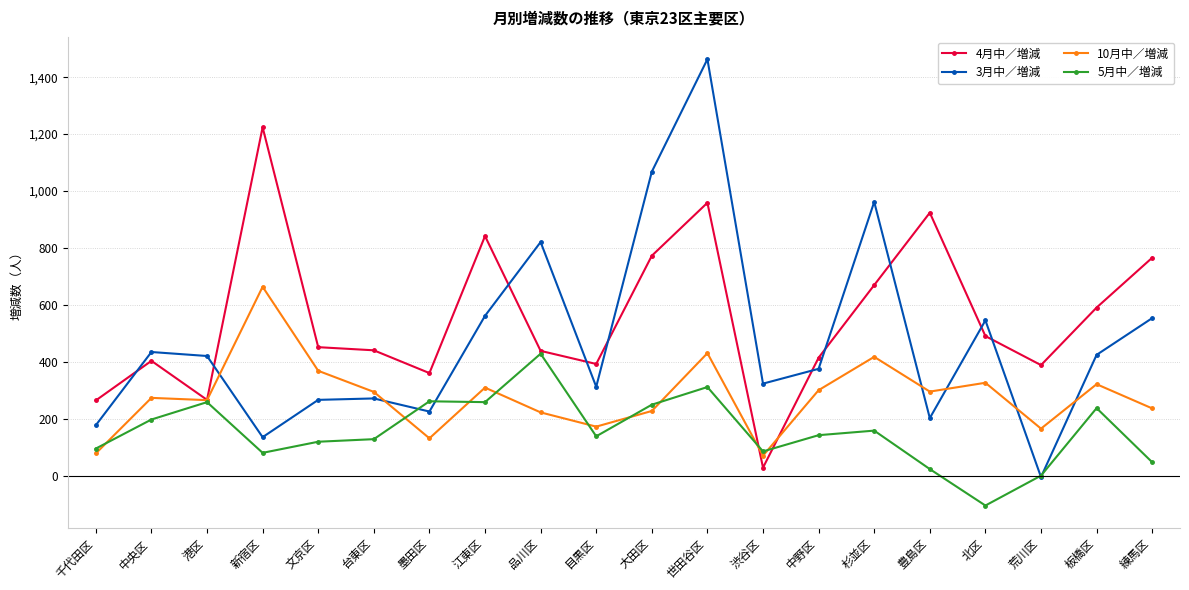

What is the highest value of the 3月中／増減 series?

1463